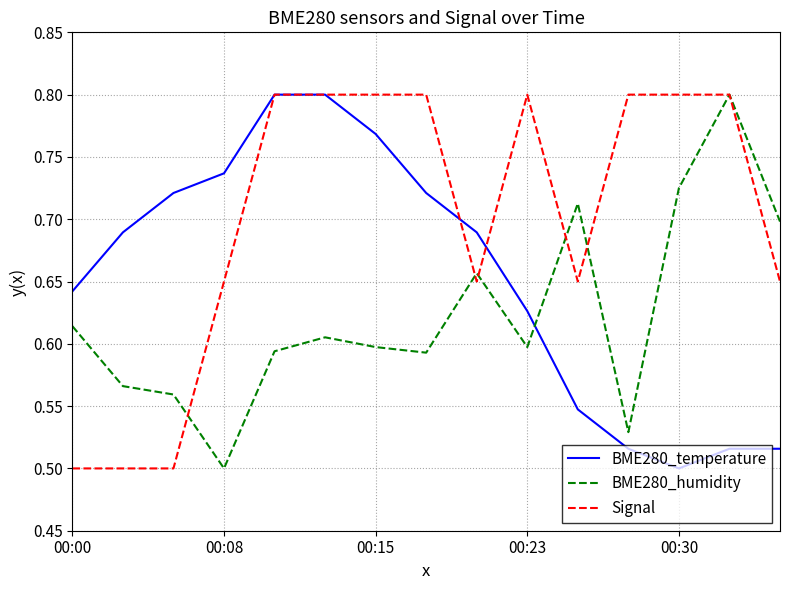

Which series has the largest total across all categories?

Signal